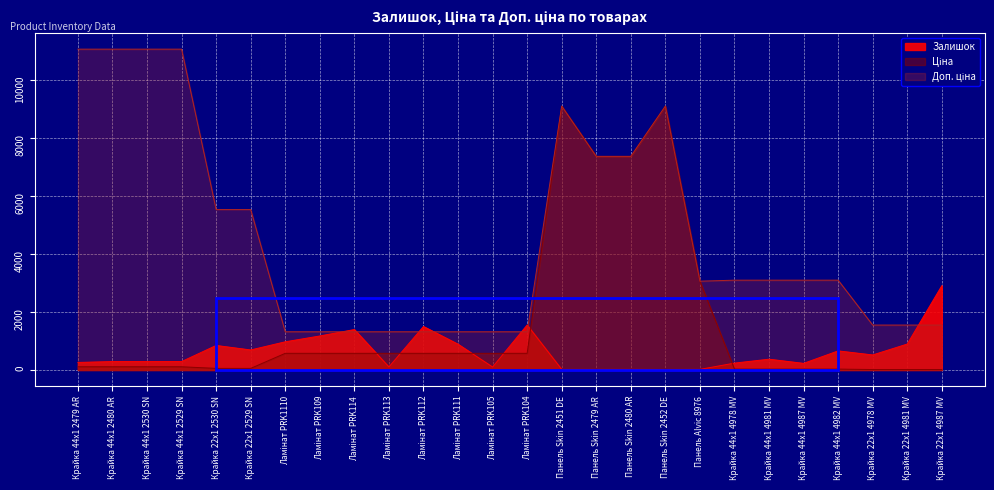

Which category has the highest value across all series?

Крайка 44x1 2479 AR